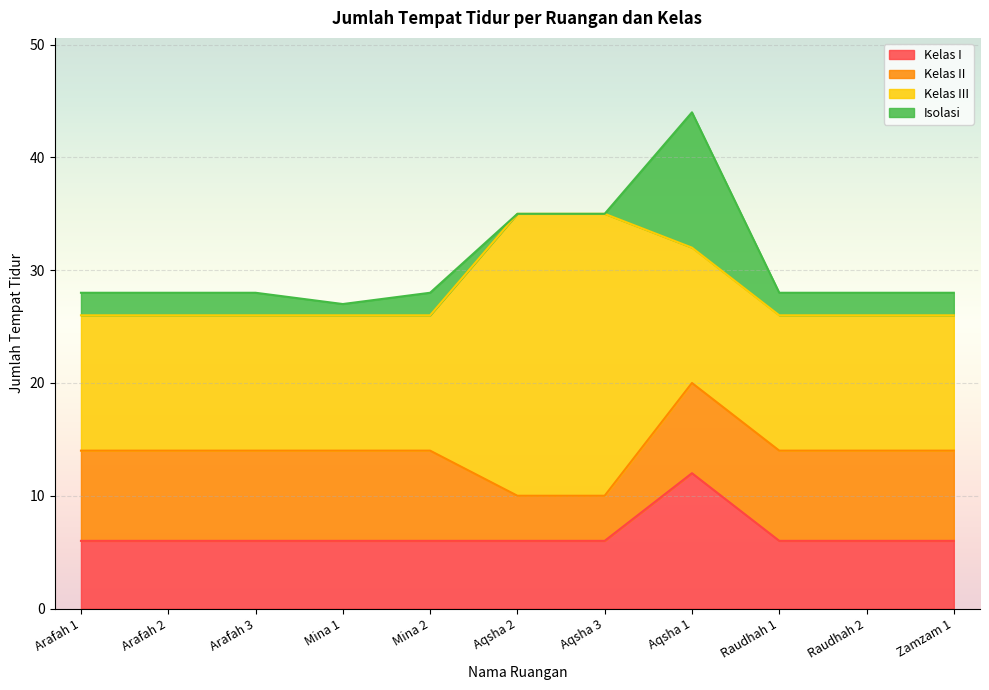

At which label is Kelas II closest to 6?

Arafah 1